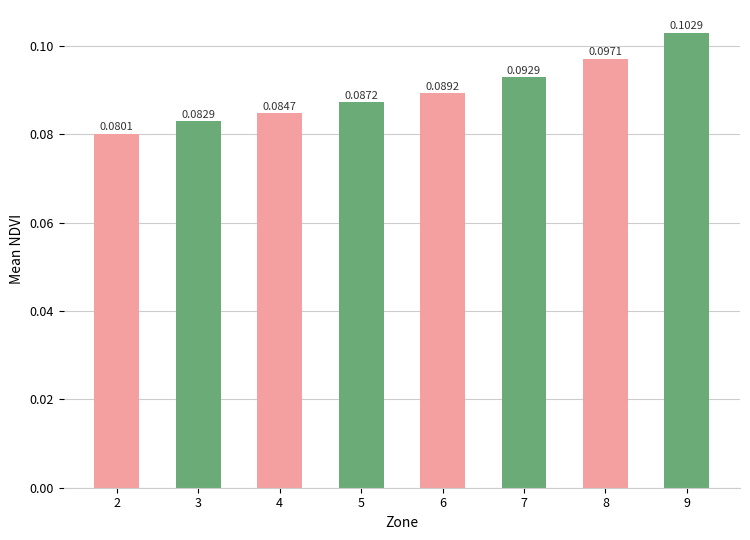

List the labels in order of value, smallest first.

2, 3, 4, 5, 6, 7, 8, 9